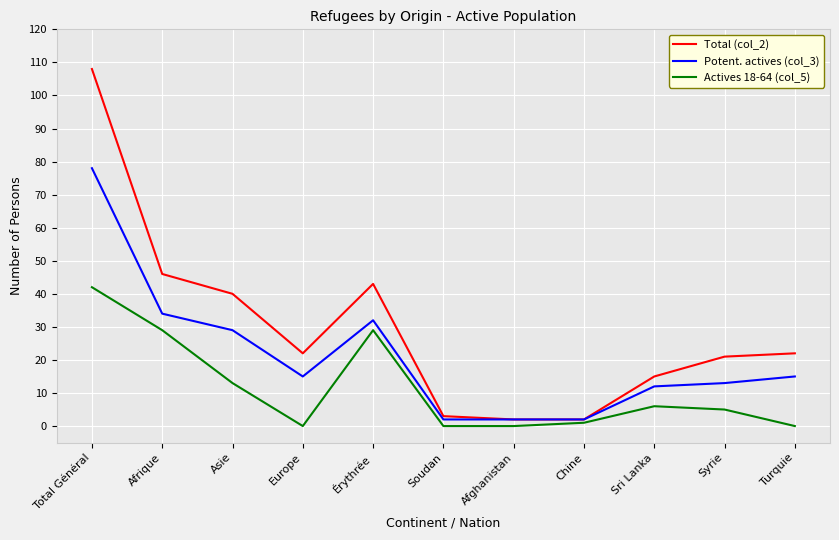

Does the chart have visible grid lines?

Yes